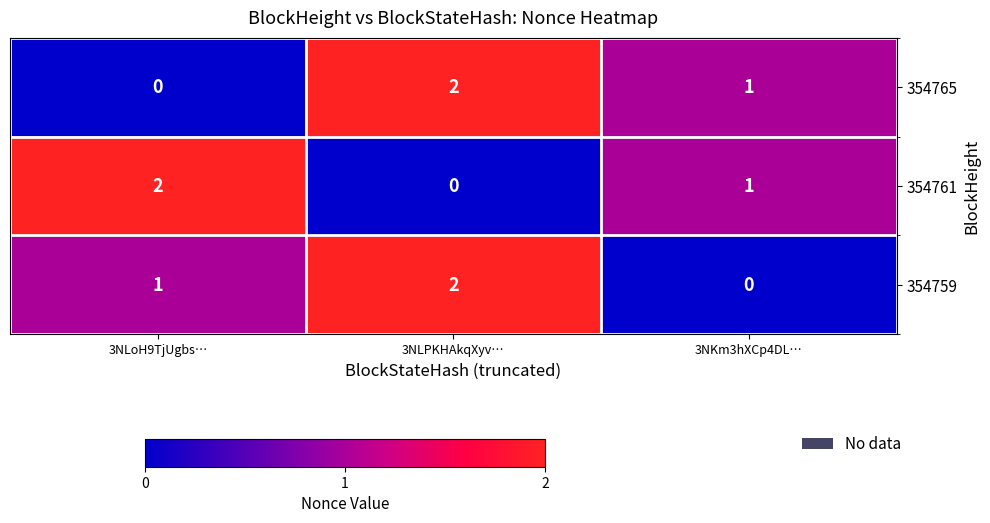

The 354761 series shows 1 at 3NLPKHAkqXyv…. True or false?

False